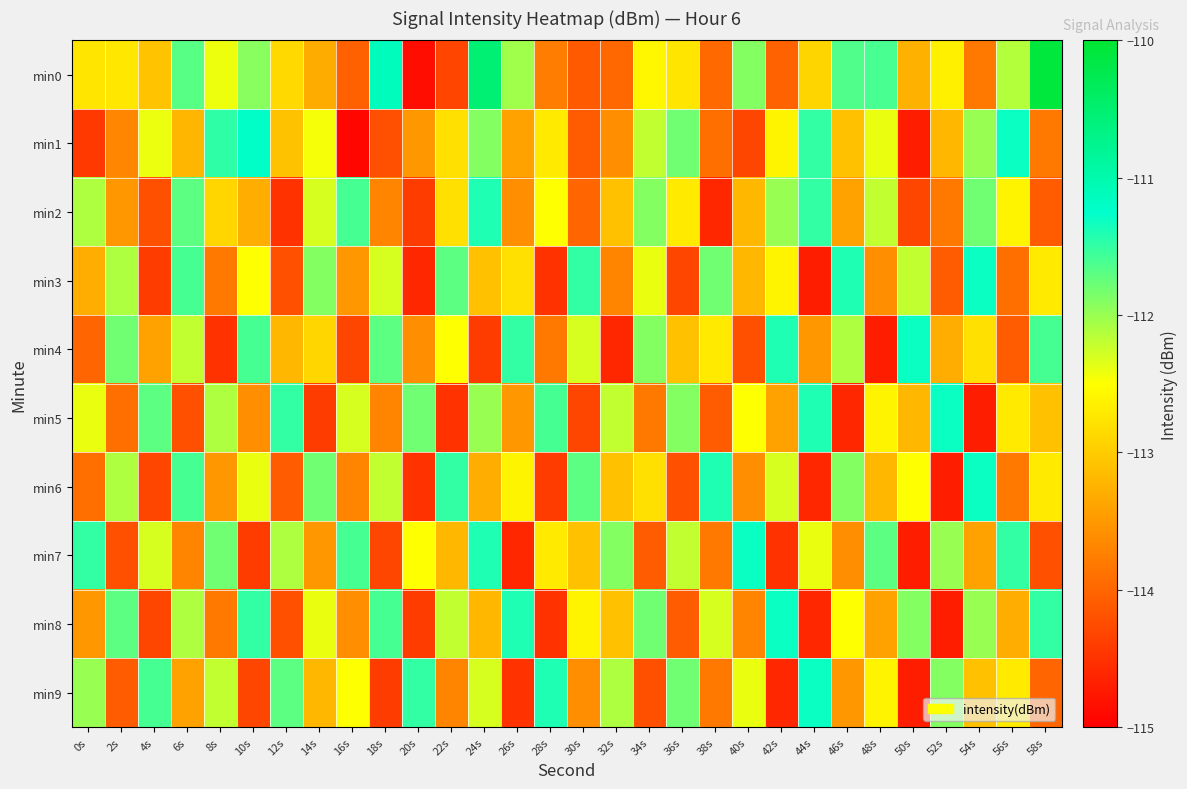

How many categories are shown in the chart?

30